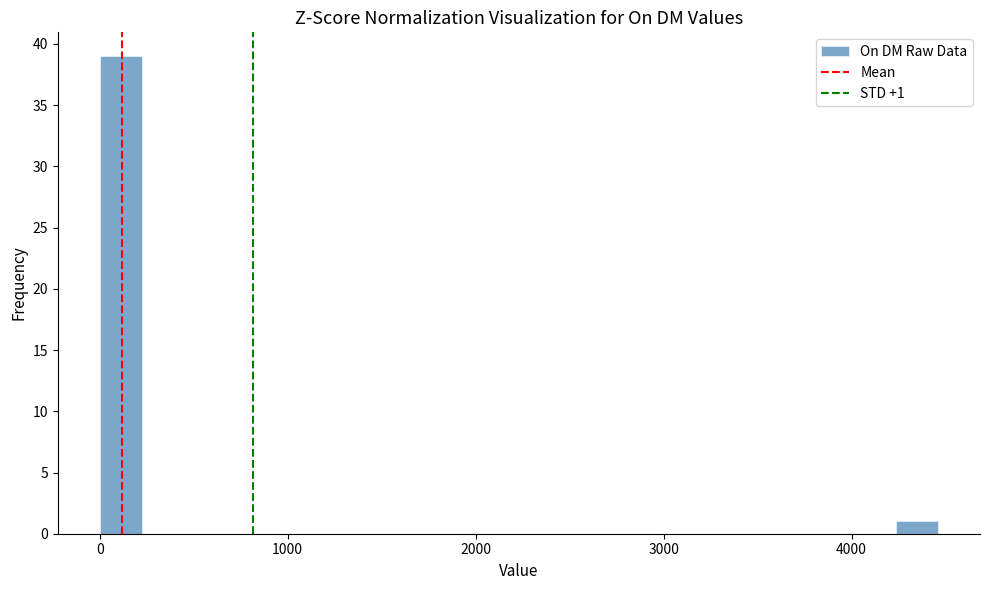

Read against the x-axis, roughly where is the centre of the tallest bar?

100